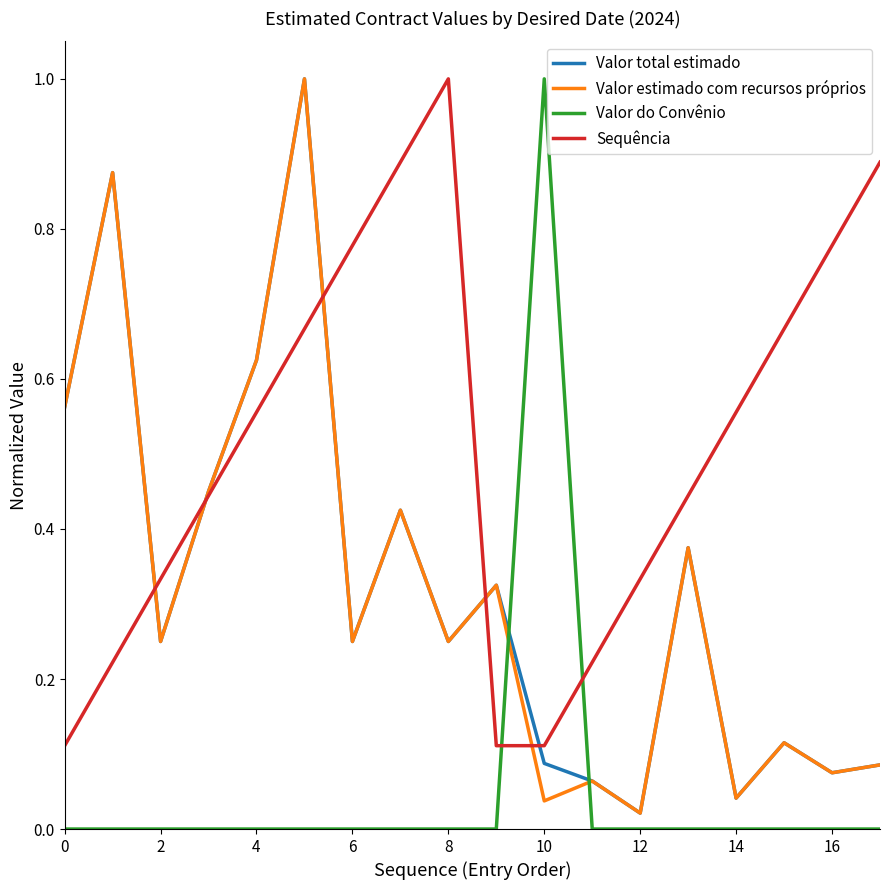

How many intersections are there between Valor do Convênio and Sequência?

2